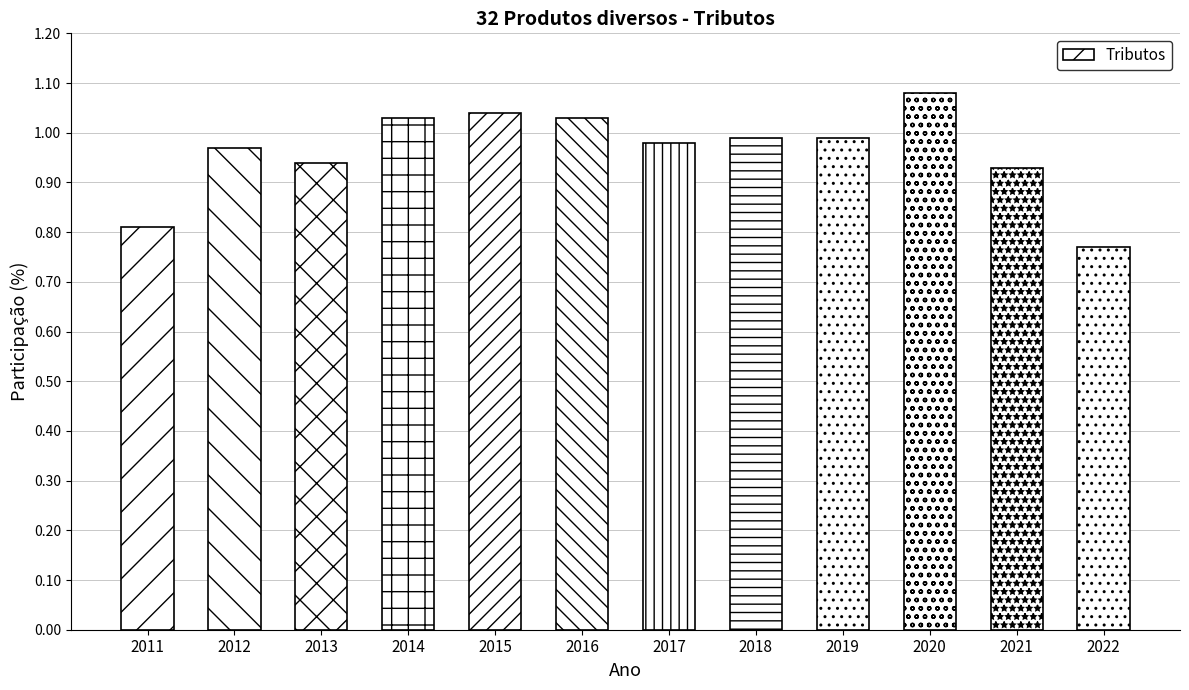

At which label is the value closest to 0?

2022